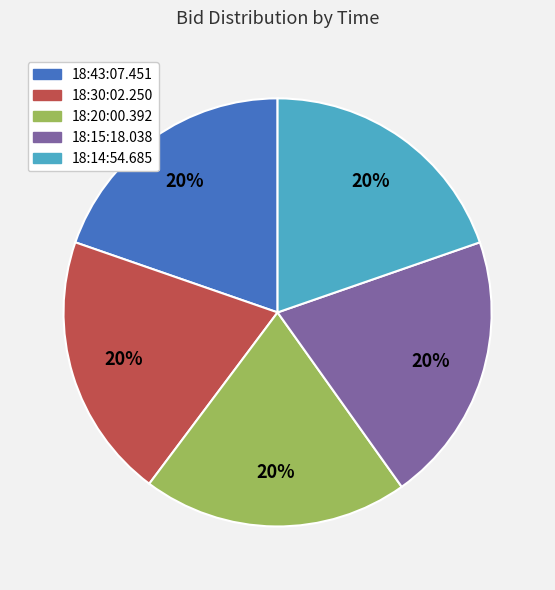

The 18:20:00.392 slice represents 11% of the pie. True or false?

False